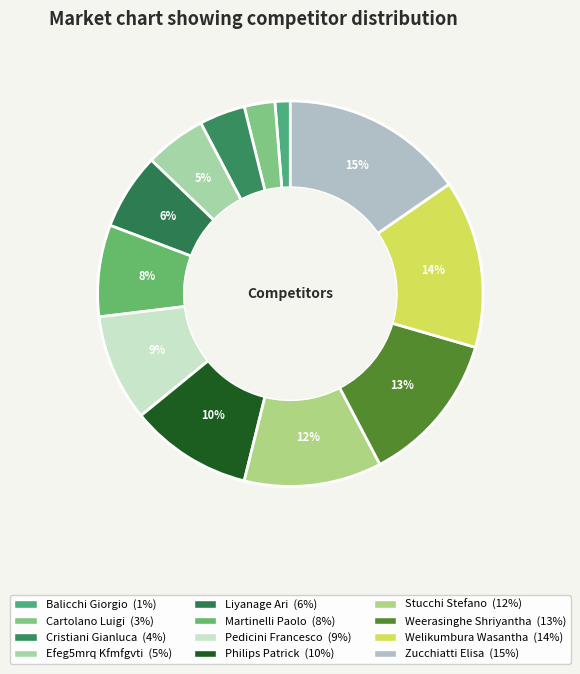

To the nearest percent, what portion does Pedicini Francesco represent?

9%